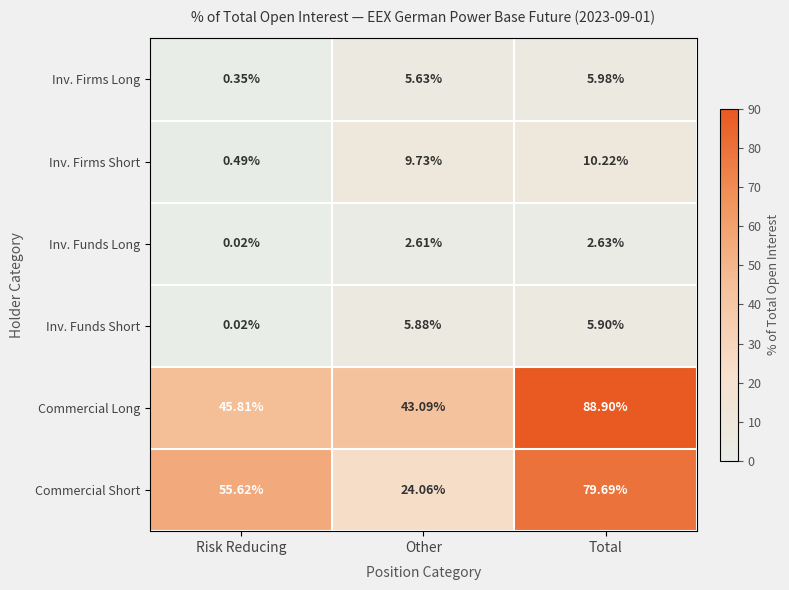

Where is Inv. Firms Short nearest to the value 5?

Risk Reducing